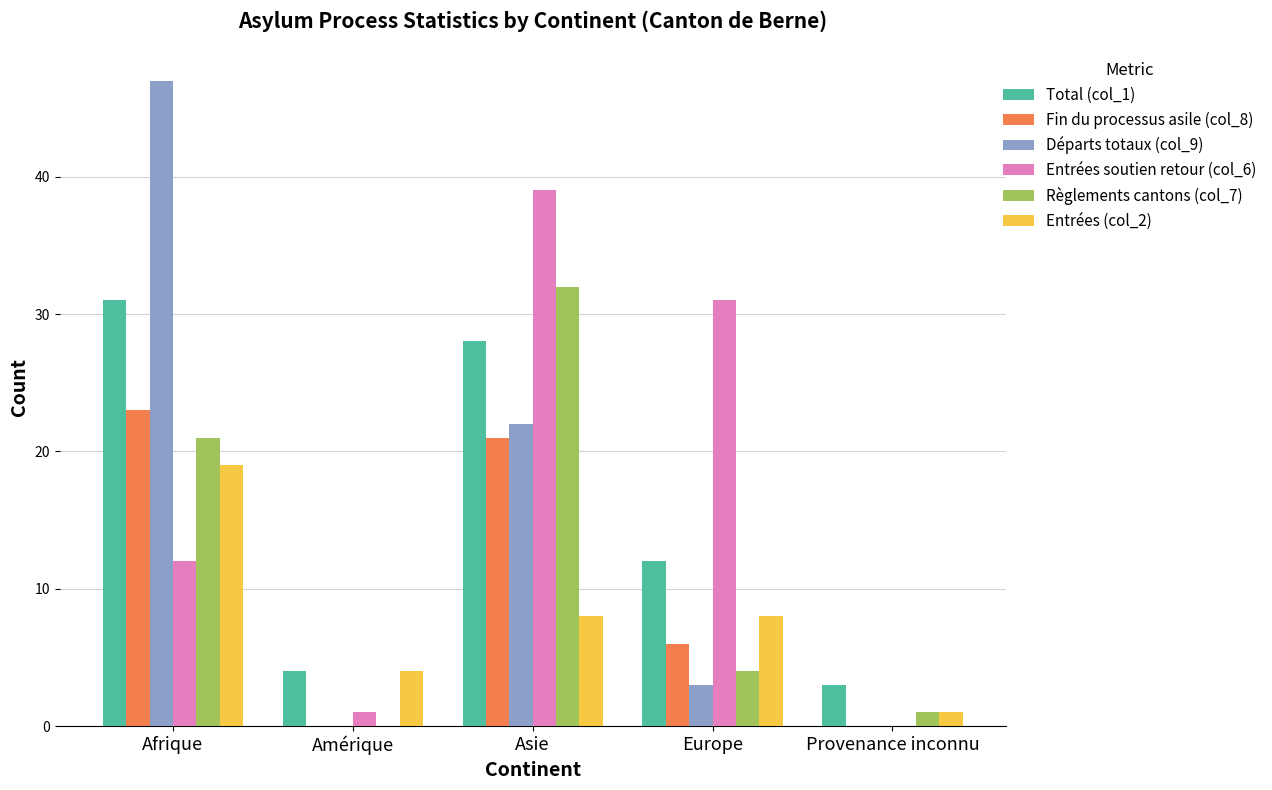

Reading left to right, extract all data points from this chart.

Total (col_1): Afrique=31	Amérique=4	Asie=28	Europe=12	Provenance inconnu=3
Fin du processus asile (col_8): Afrique=23	Amérique=0	Asie=21	Europe=6	Provenance inconnu=0
Départs totaux (col_9): Afrique=47	Amérique=0	Asie=22	Europe=3	Provenance inconnu=0
Entrées soutien retour (col_6): Afrique=12	Amérique=1	Asie=39	Europe=31	Provenance inconnu=0
Règlements cantons (col_7): Afrique=21	Amérique=0	Asie=32	Europe=4	Provenance inconnu=1
Entrées (col_2): Afrique=19	Amérique=4	Asie=8	Europe=8	Provenance inconnu=1